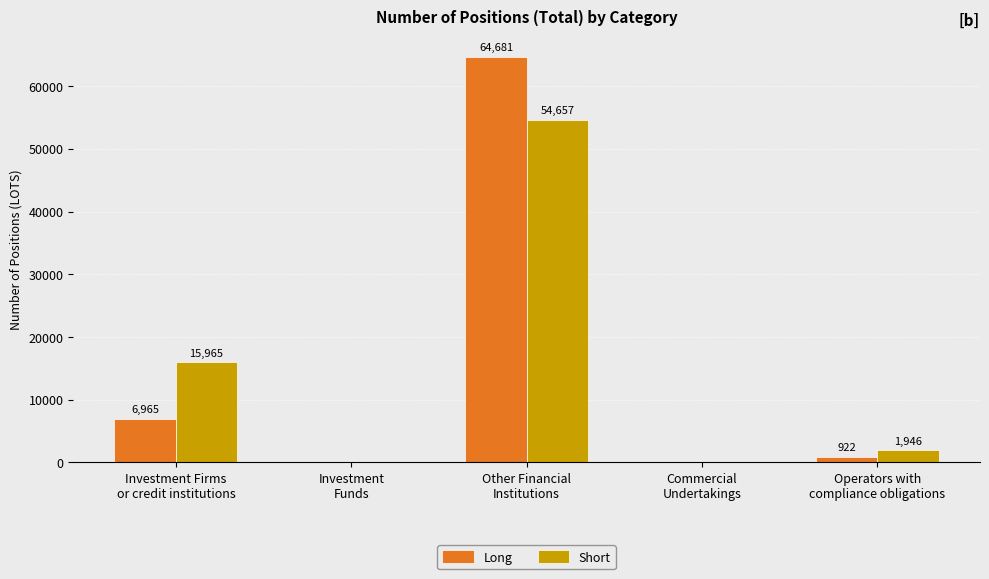

Are the bars grouped side by side (vs. stacked)?

Yes